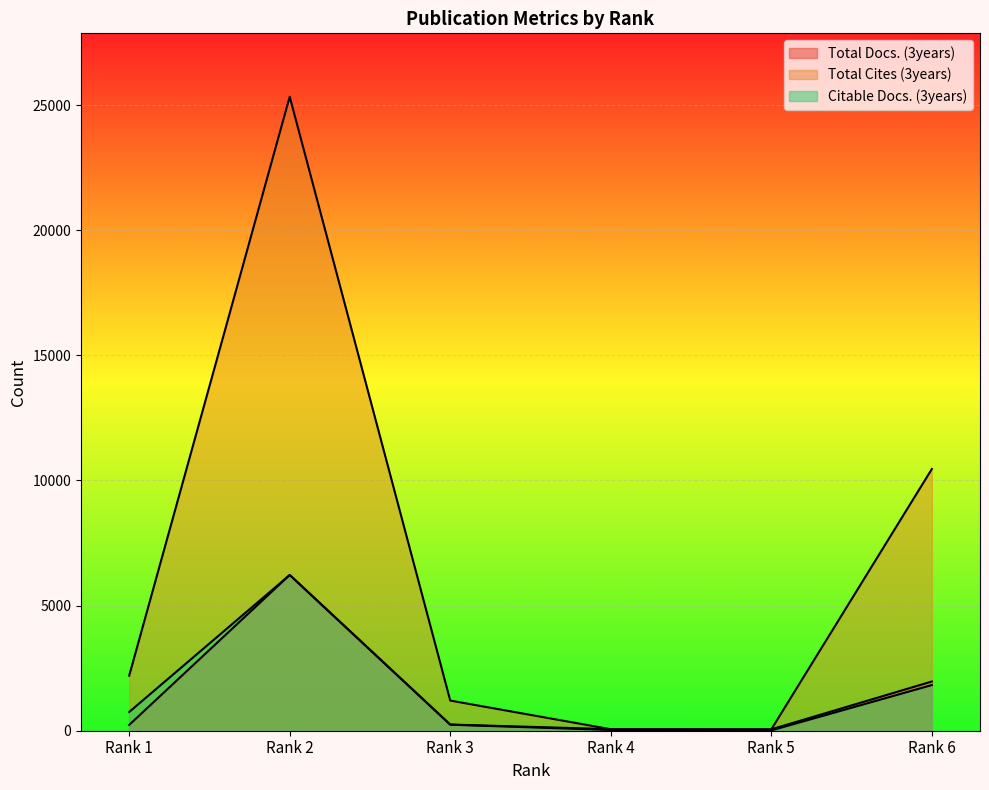

At Rank 6, list the series in order from largest to smallest.

Total Cites (3years), Total Docs. (3years), Citable Docs. (3years)